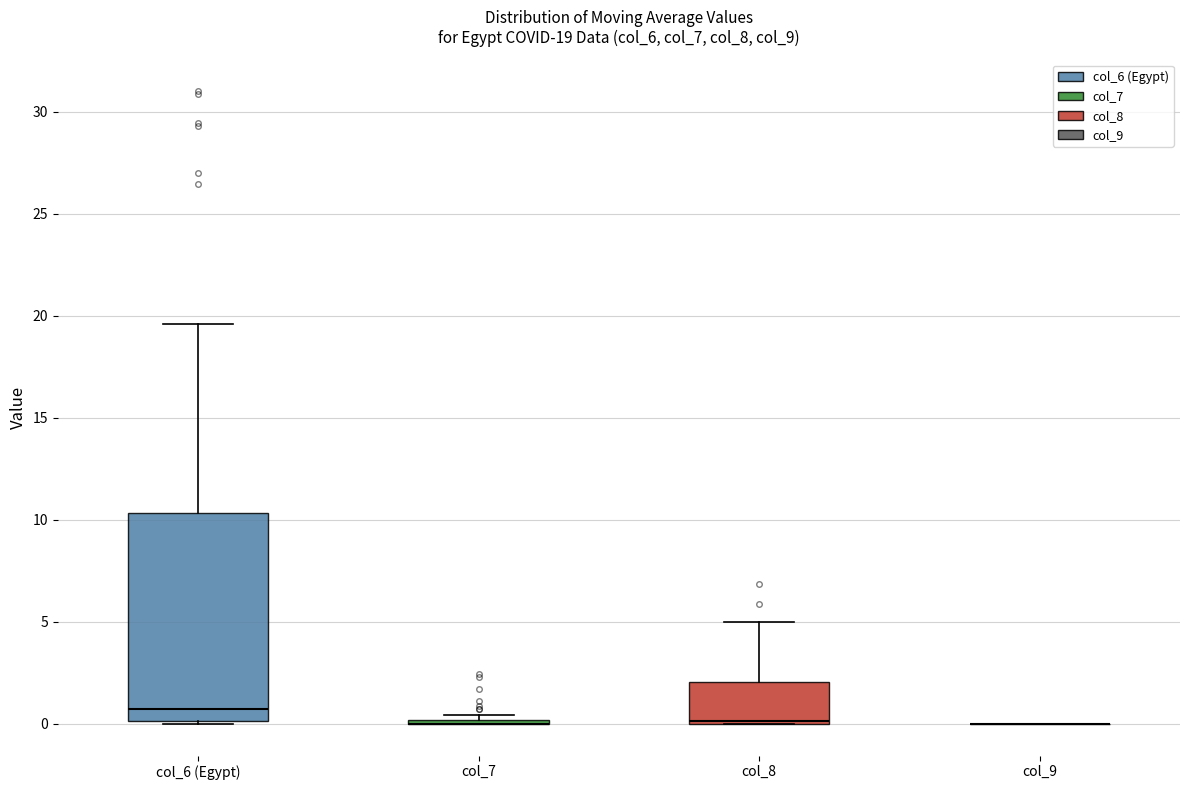

Comparing the boxes themselves (not the whiskers), which one is the tallest?

col_6 (Egypt)